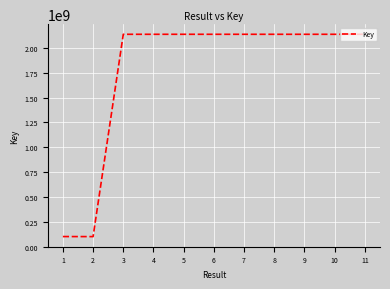

The value at 9 is 2137652077. True or false?

True